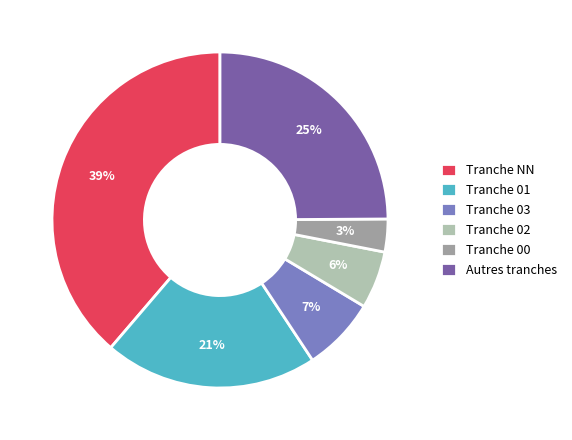

Is the sum of Tranche NN and Tranche 01 greater than half?

Yes